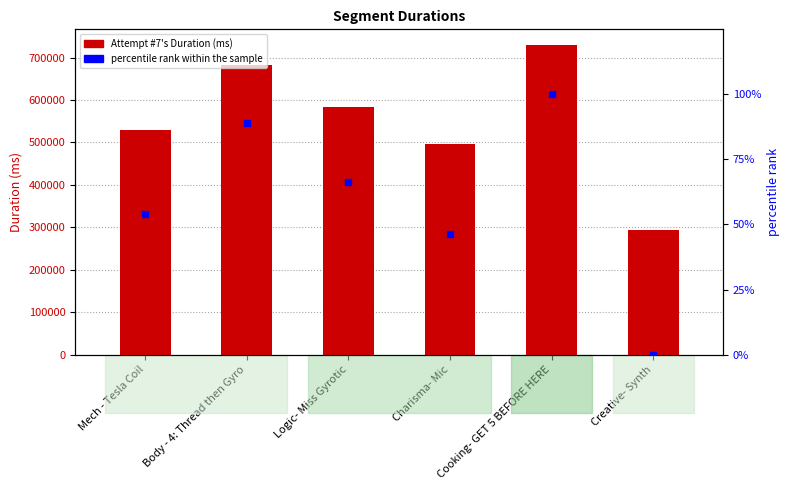

At how many categories does at least one series exceed 315899?

5